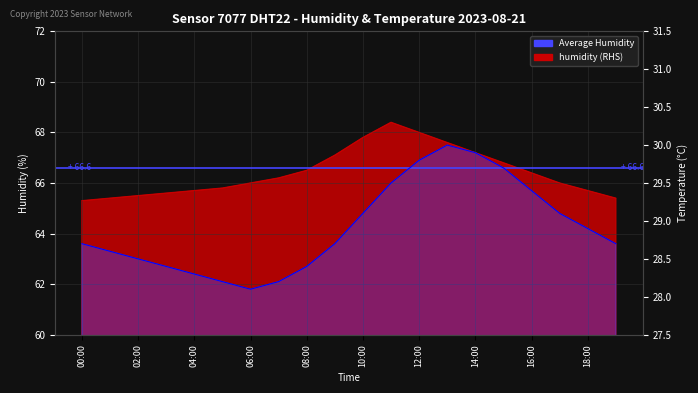

What is the label of the 16th point from the left?

15:00